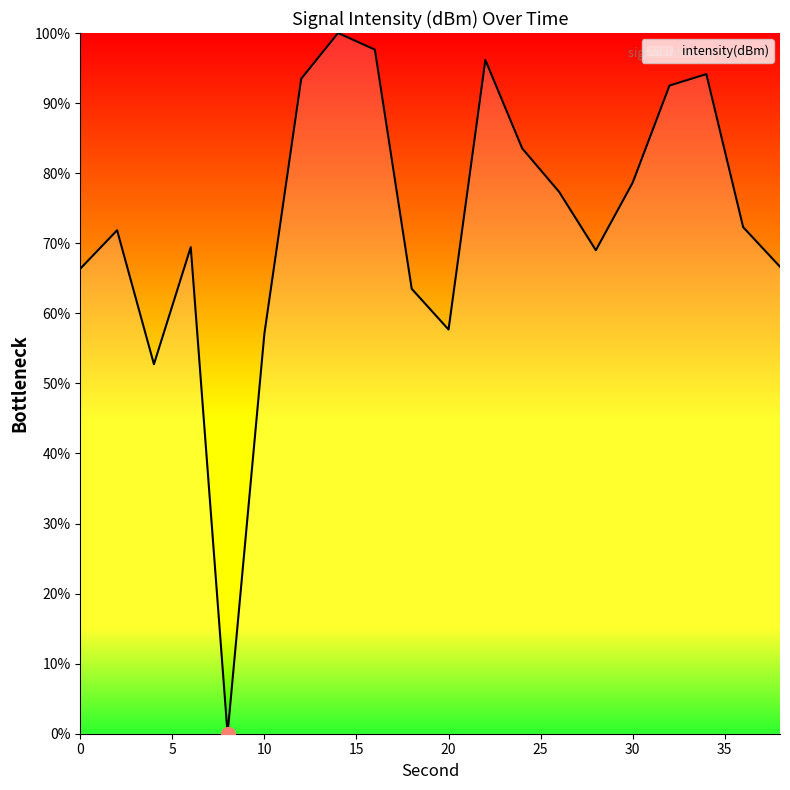

What is the difference between the maximum and minimum values?

100.0